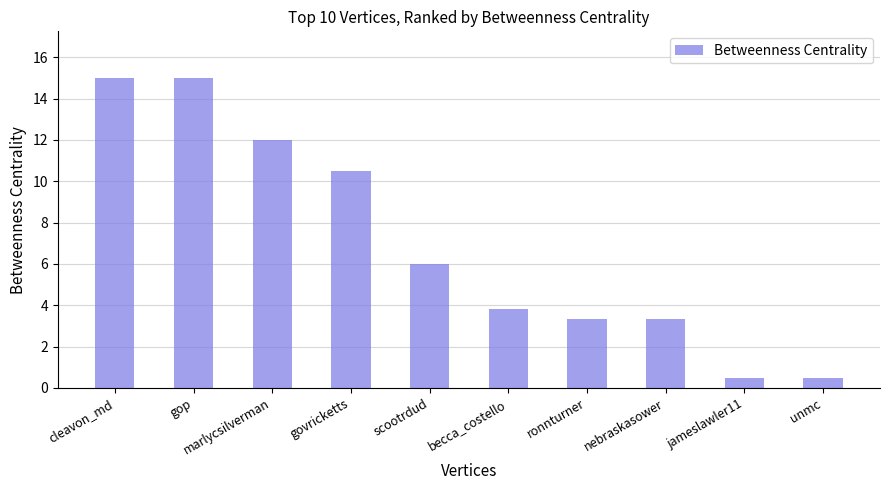

What is the label of the 10th bar from the left?

unmc